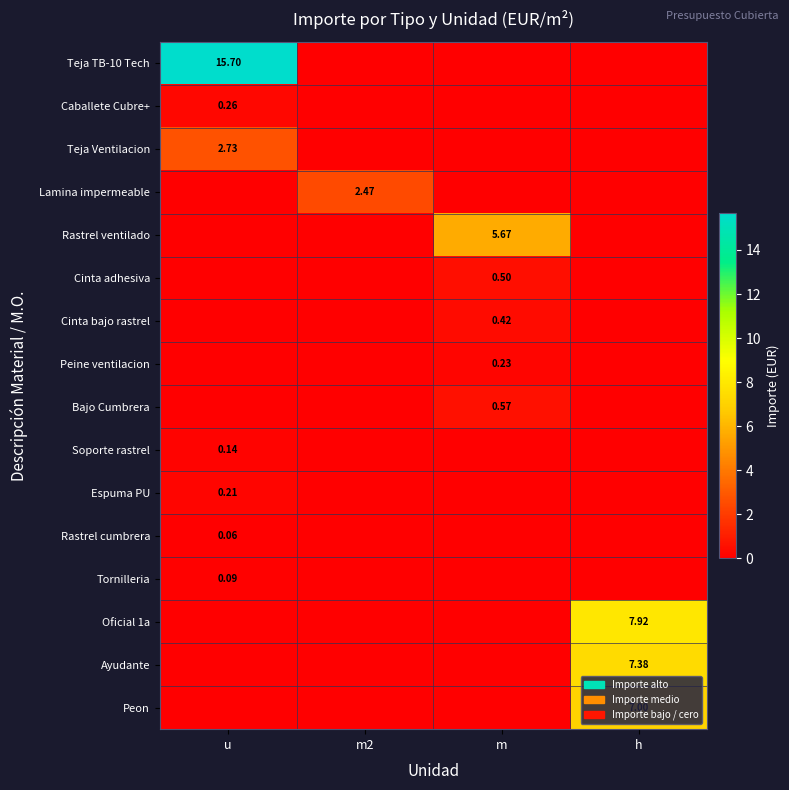

Between u and m2, which is larger?

u